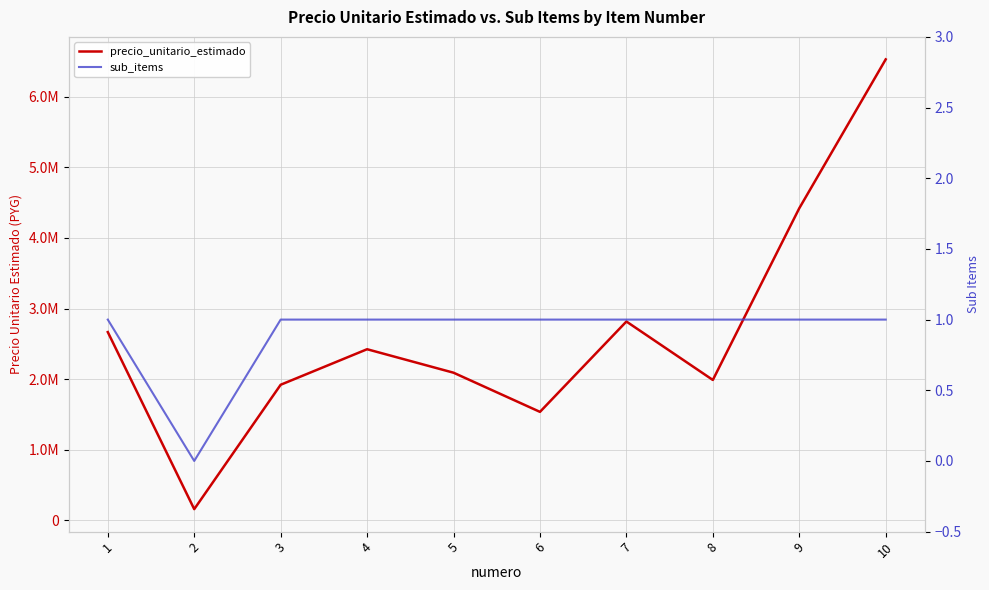

True or false: sub_items has a value of 2 at 3.

False